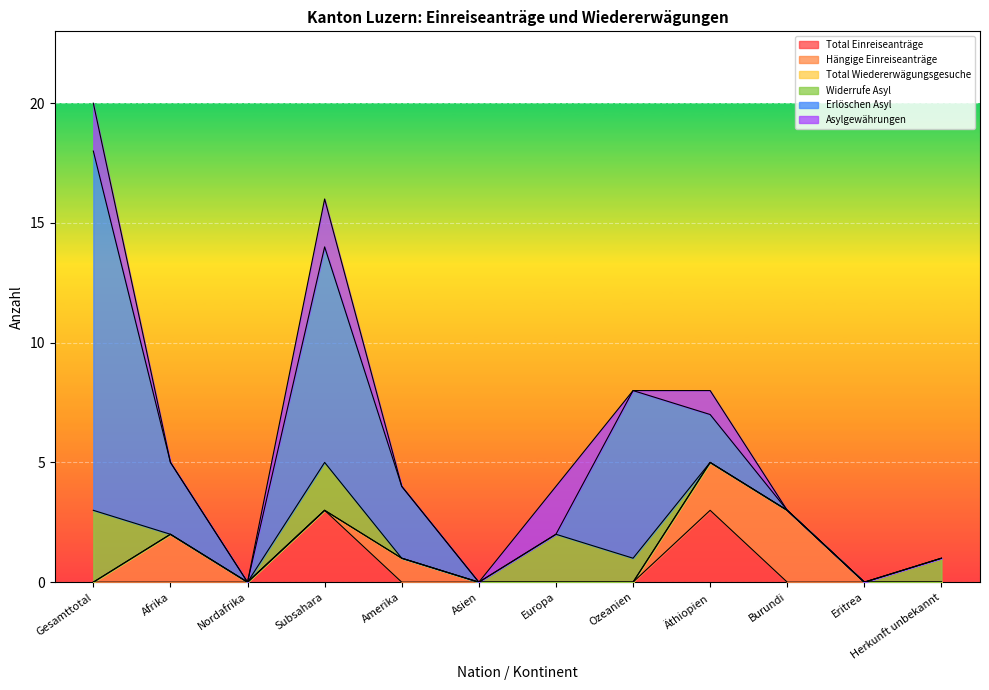

Which series has the widest spread of values?

Erlöschen Asyl